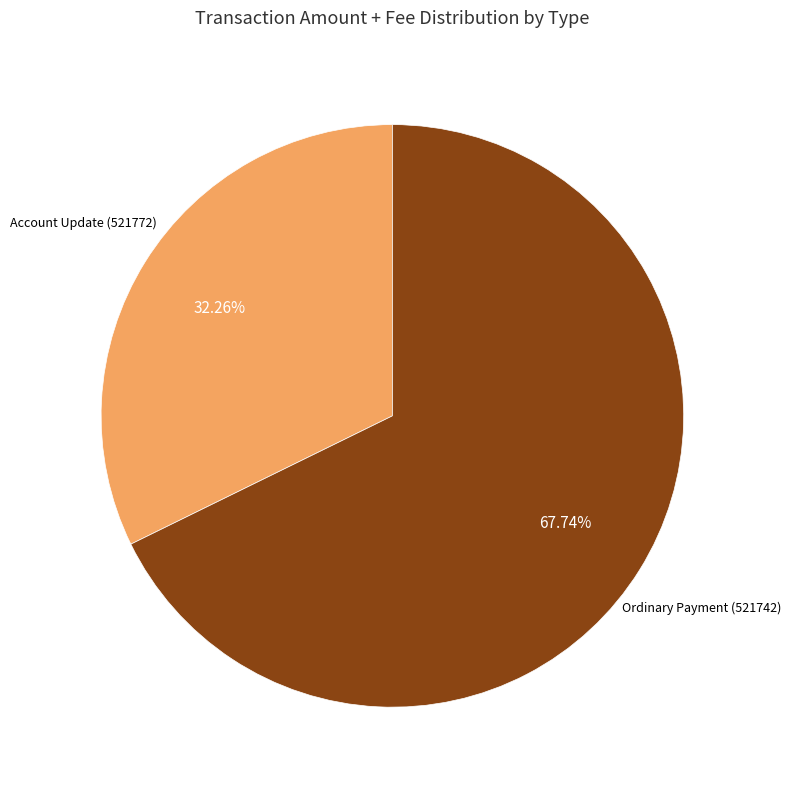

Combined, what portion of the pie is Ordinary Payment (521742) and Account Update (521772)?

100.0%